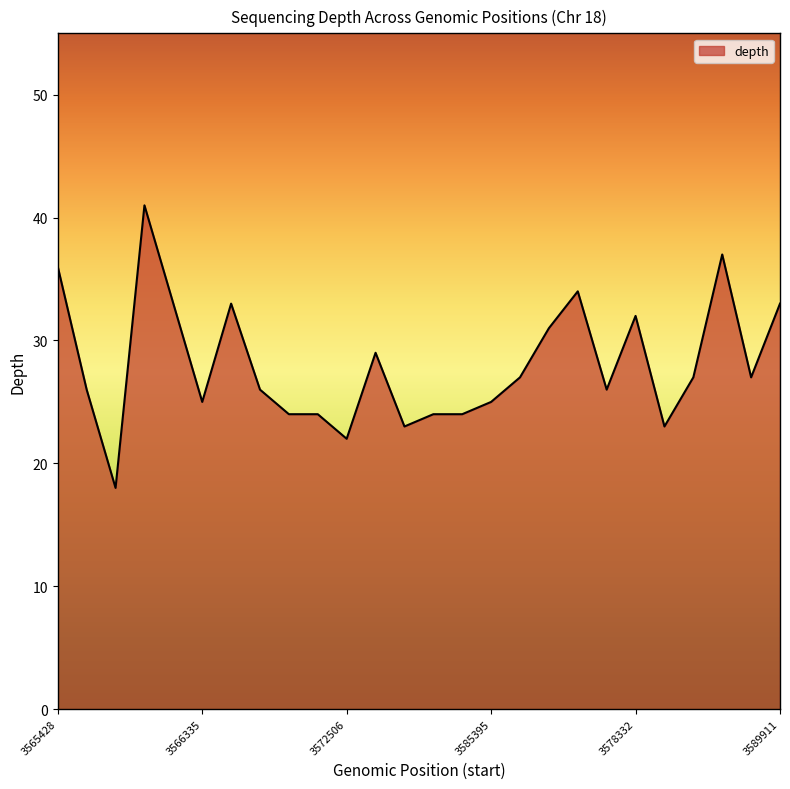

What is the greatest value displayed?

41